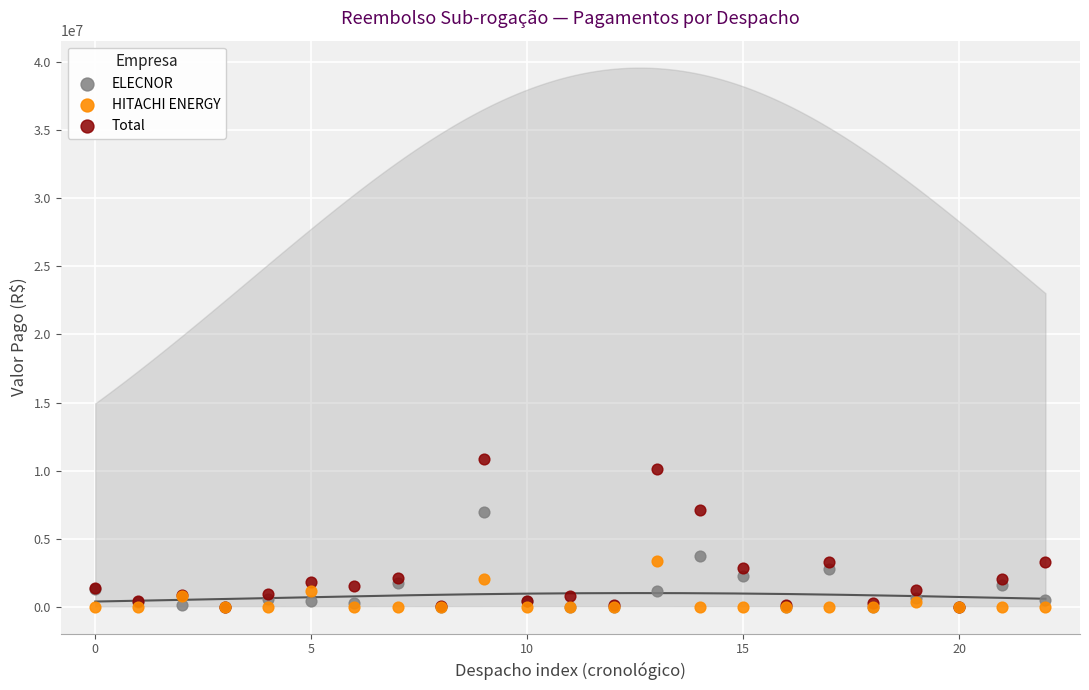

What are all the series names shown in the legend?

ELECNOR, HITACHI ENERGY, Total